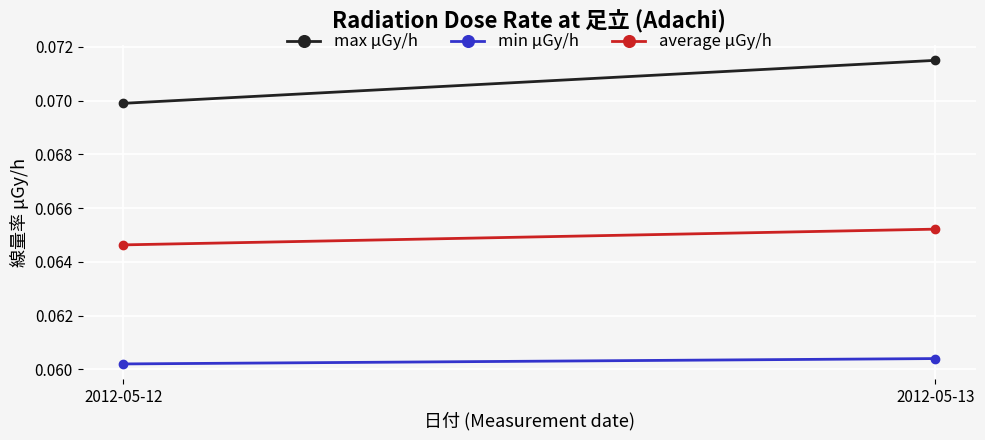

Reading right to left, transcribe all the data shown in this chart.

max μGy/h: 2012-05-13=0.1	2012-05-12=0.1
min μGy/h: 2012-05-13=0.1	2012-05-12=0.1
average μGy/h: 2012-05-13=0.1	2012-05-12=0.1